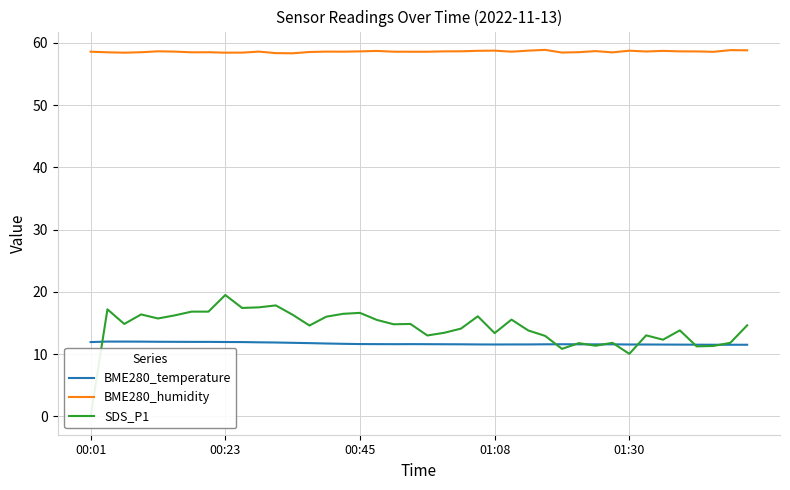

Is it true that SDS_P1 equals 4.2 at 37?

False